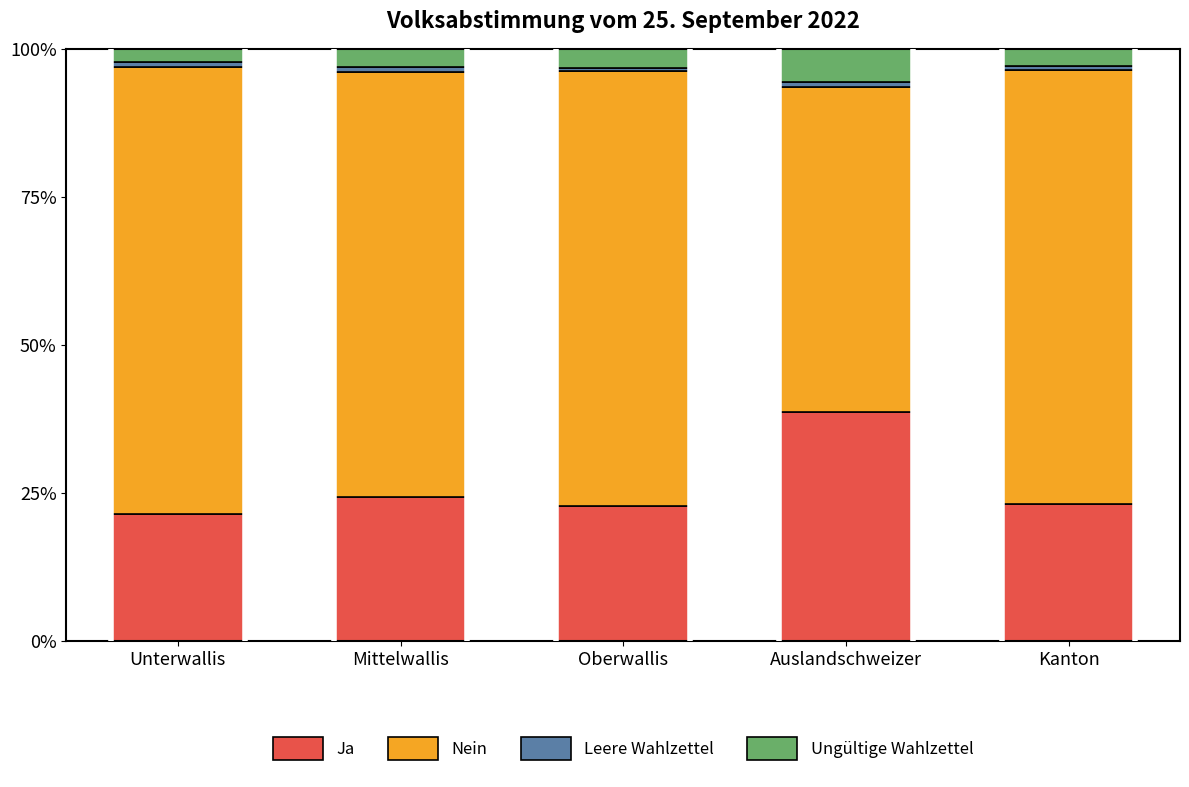

What is the sum of all Ja values?

130.0